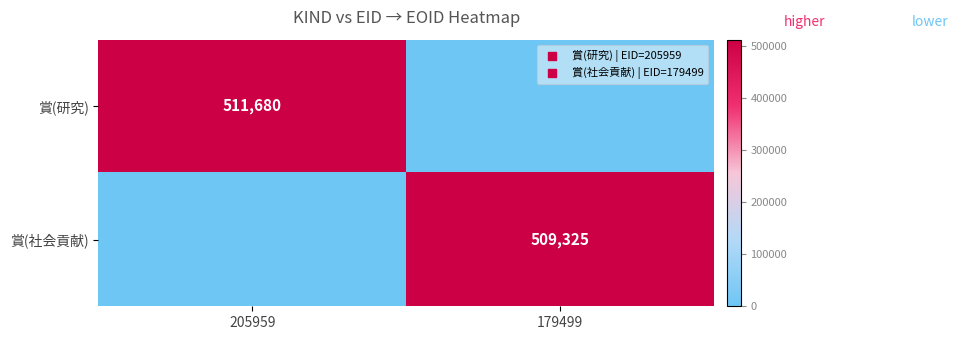

Is it true that 賞(研究) equals 316300 at 205959?

False